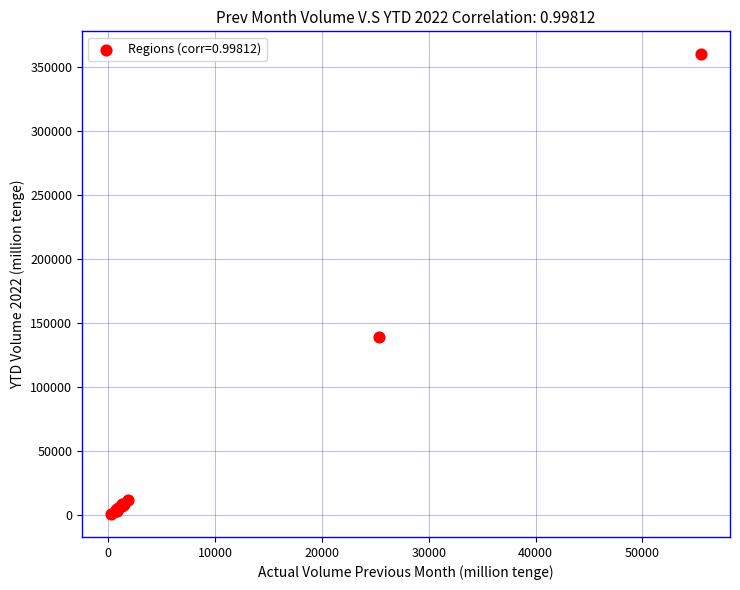

What Y value in the scatter plot is closest to 180650?

139699.8